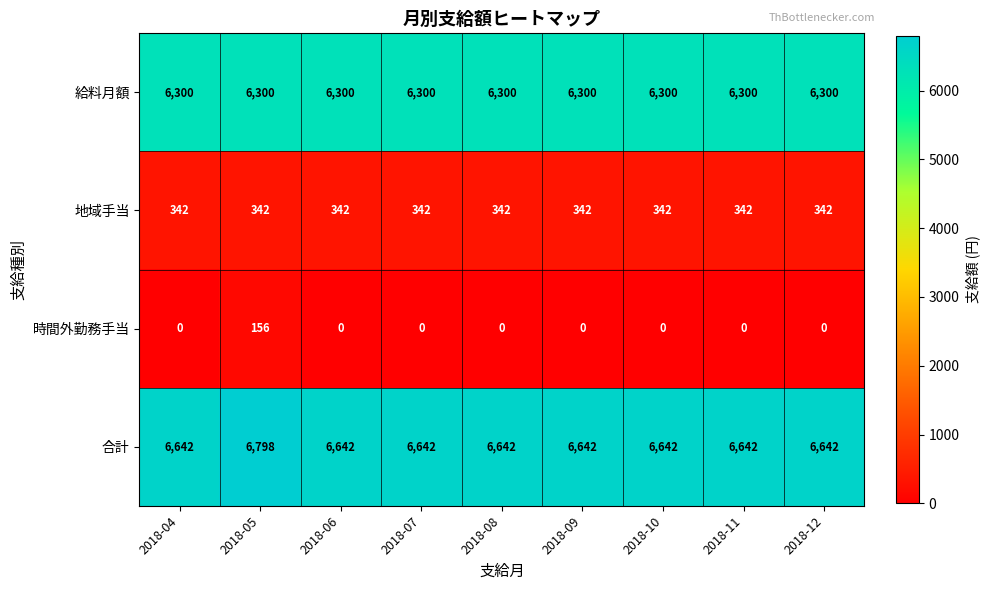

What is the spread (max minus min) of values at 2018-04?

6642